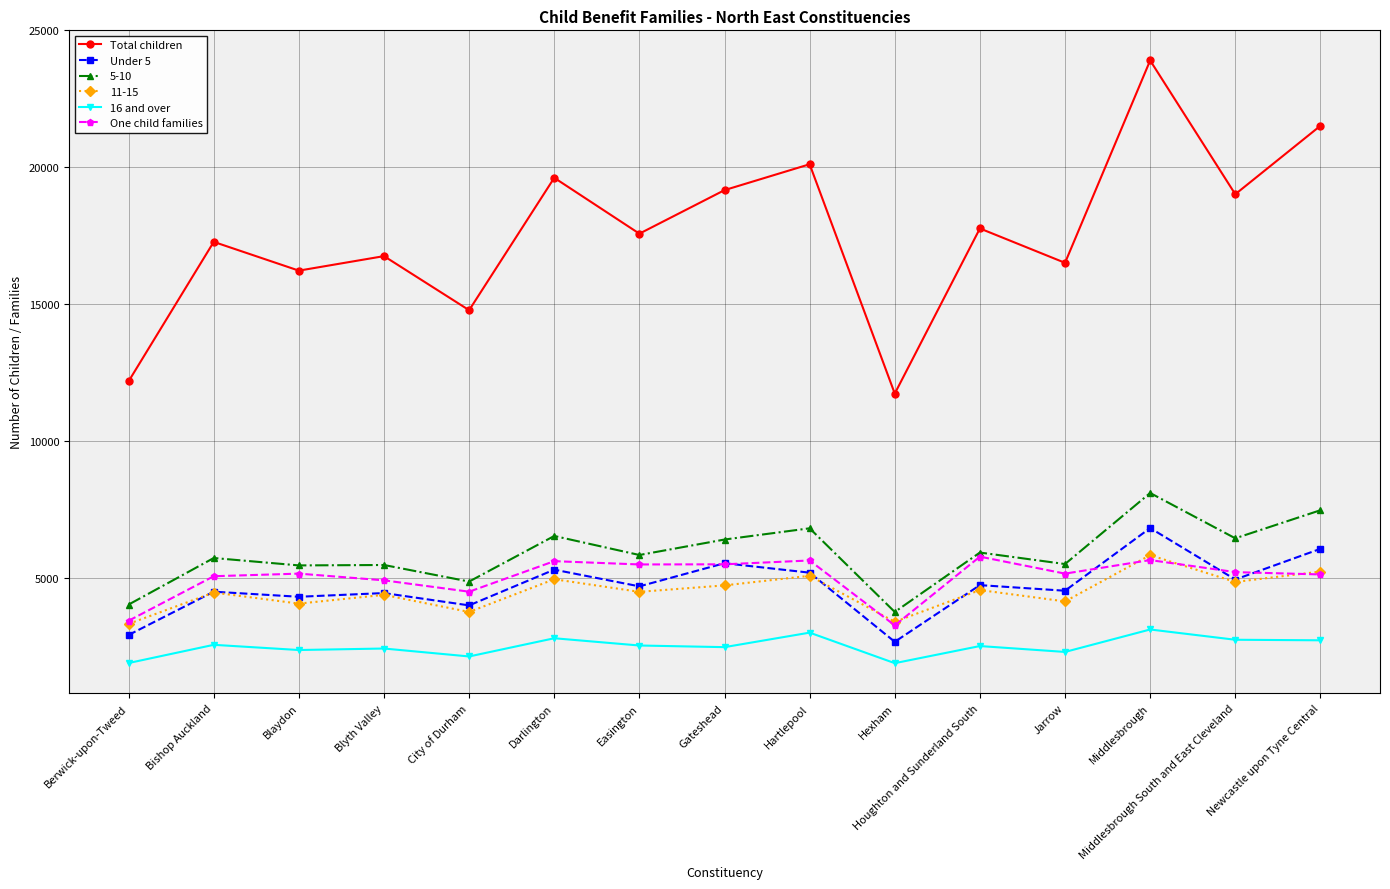

At how many categories does at least one series exceed 23892?

1